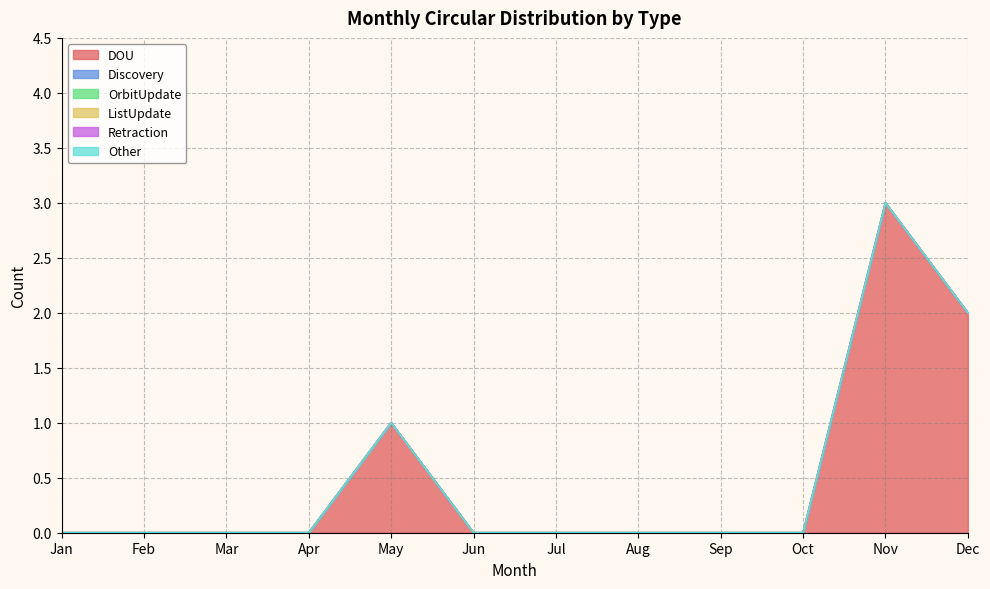

How many lines are shown in the chart?

6